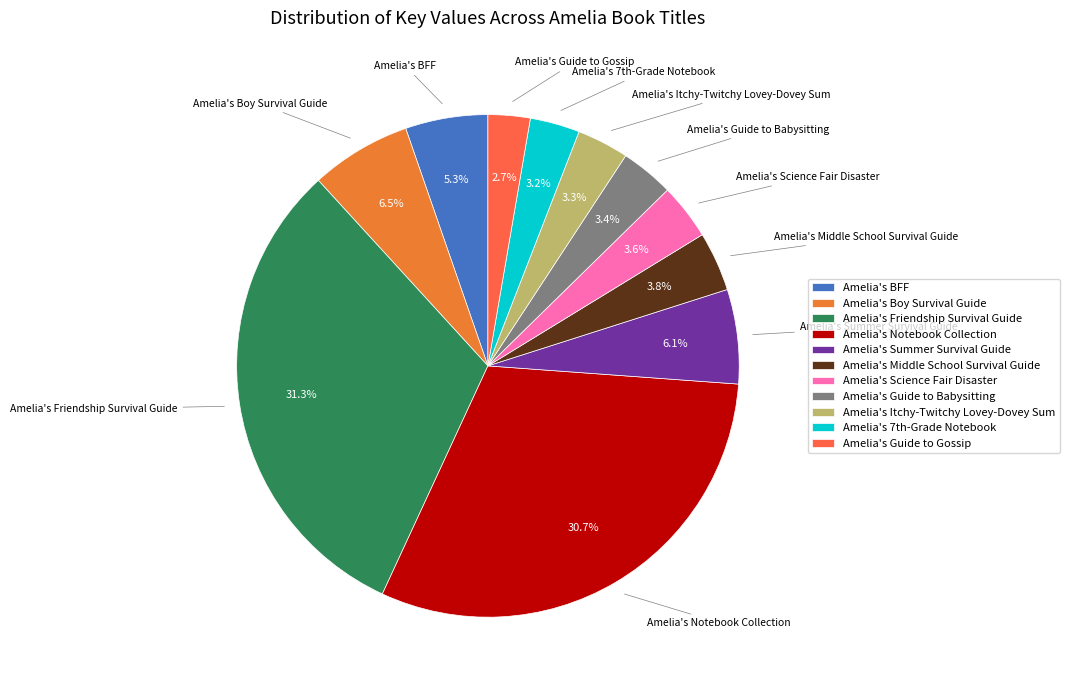

Which category has the biggest portion of the pie?

Amelia's Friendship Survival Guide